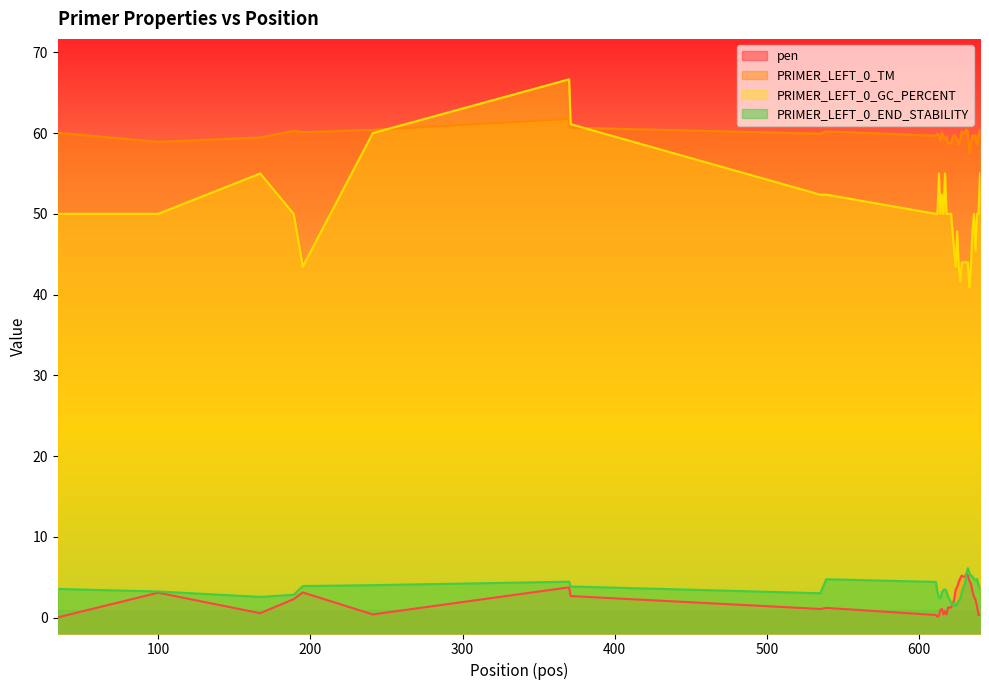

What is the sum of the PRIMER_LEFT_0_TM values at 539 and 167?

119.7